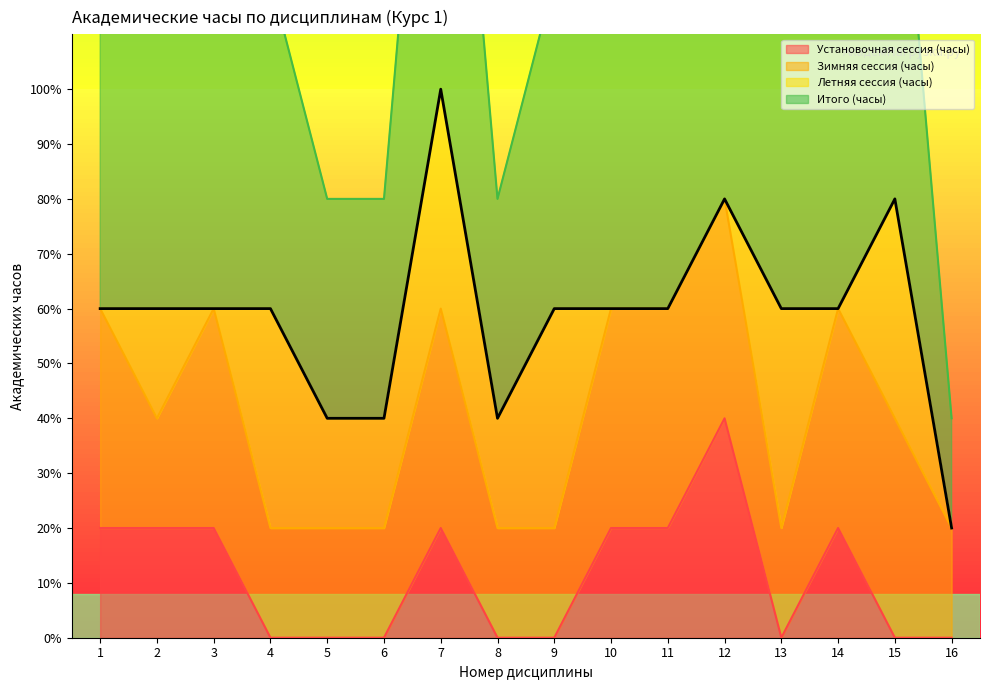

True or false: Установочная сессия (часы) has a value of 13 at 5.

False